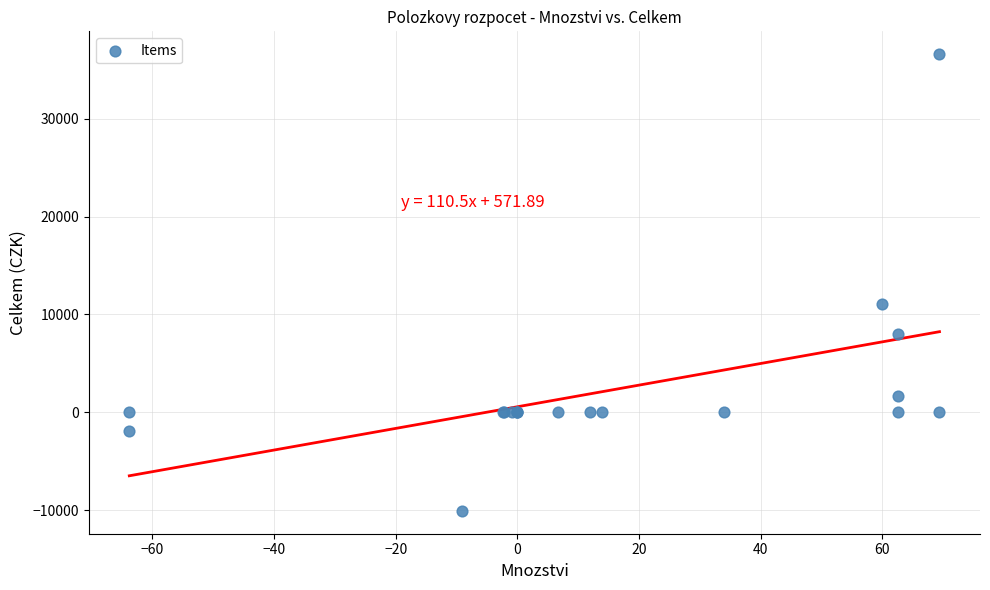

What Y value in the scatter plot is closest to 13264?

11067.0